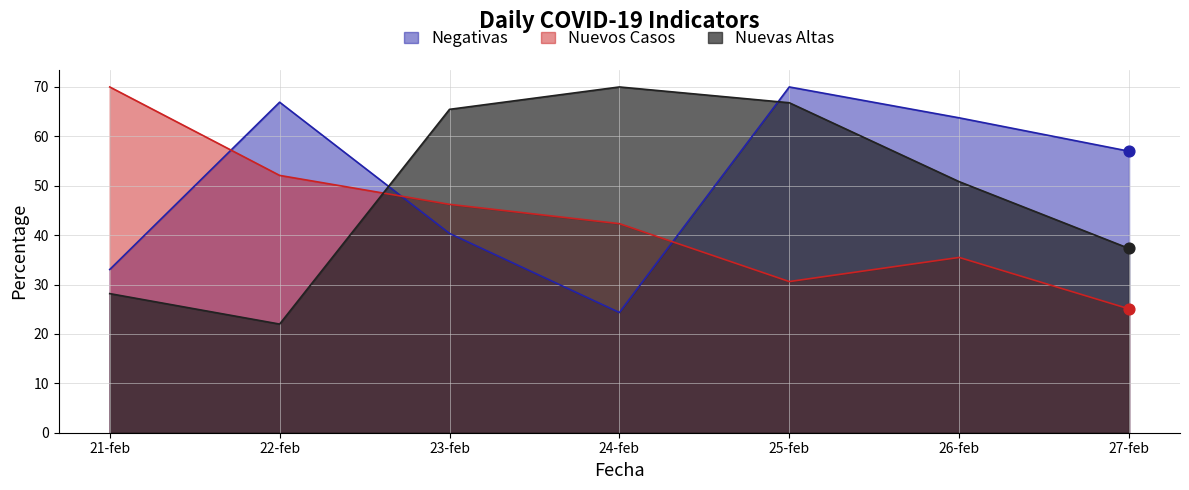

At how many categories does at least one series exceed 54?

7